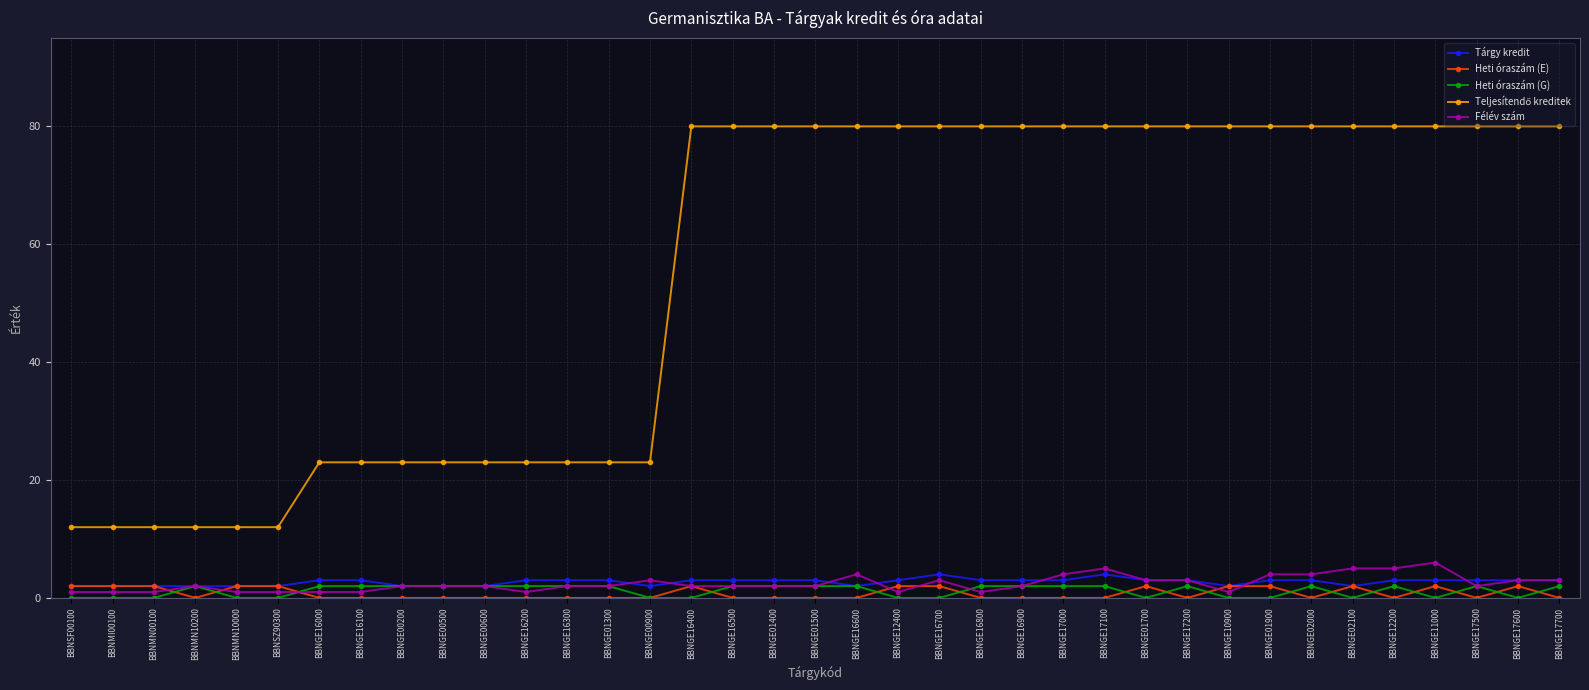

What is the label of the 15th point from the right?

BBNGE16800